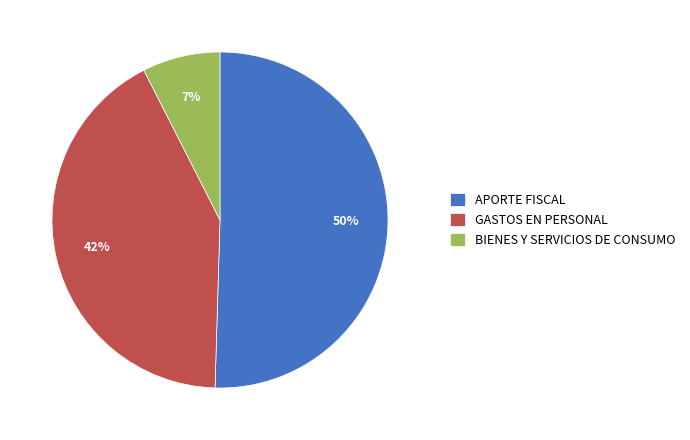

To the nearest percent, what percentage of the pie is GASTOS EN PERSONAL?

42%